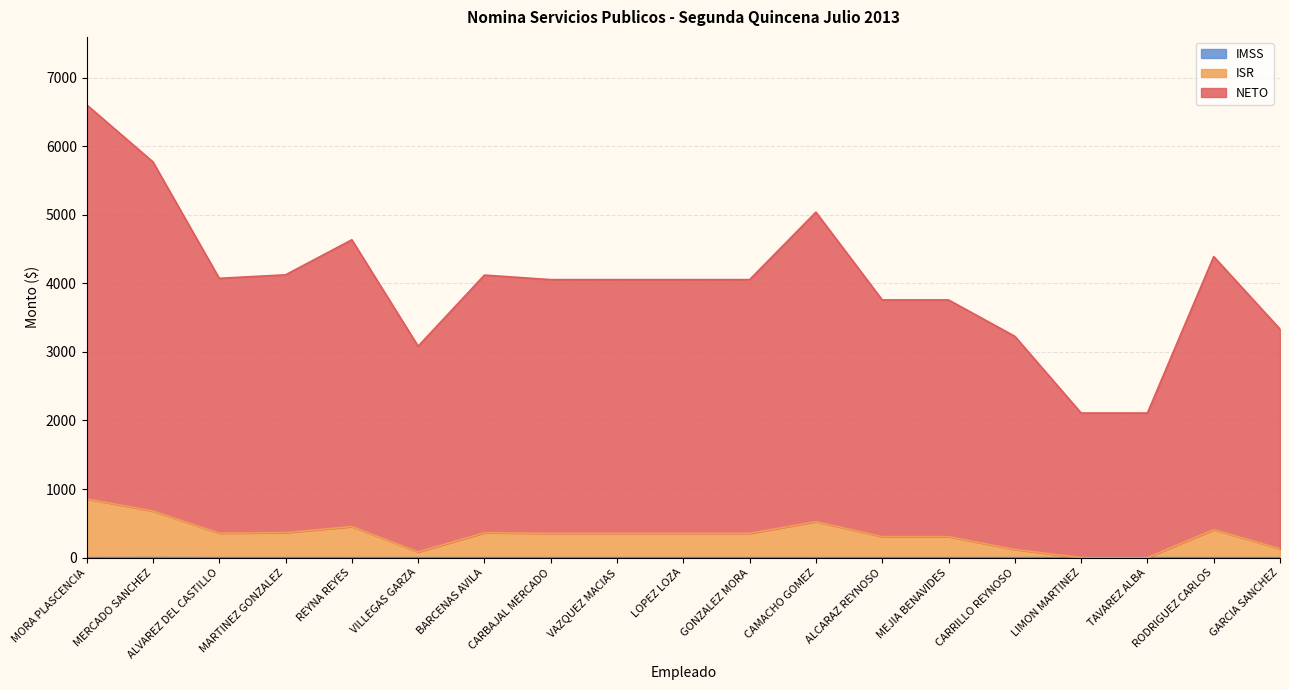

What is the value of the NETO point at the 9th from the left?

4054.0